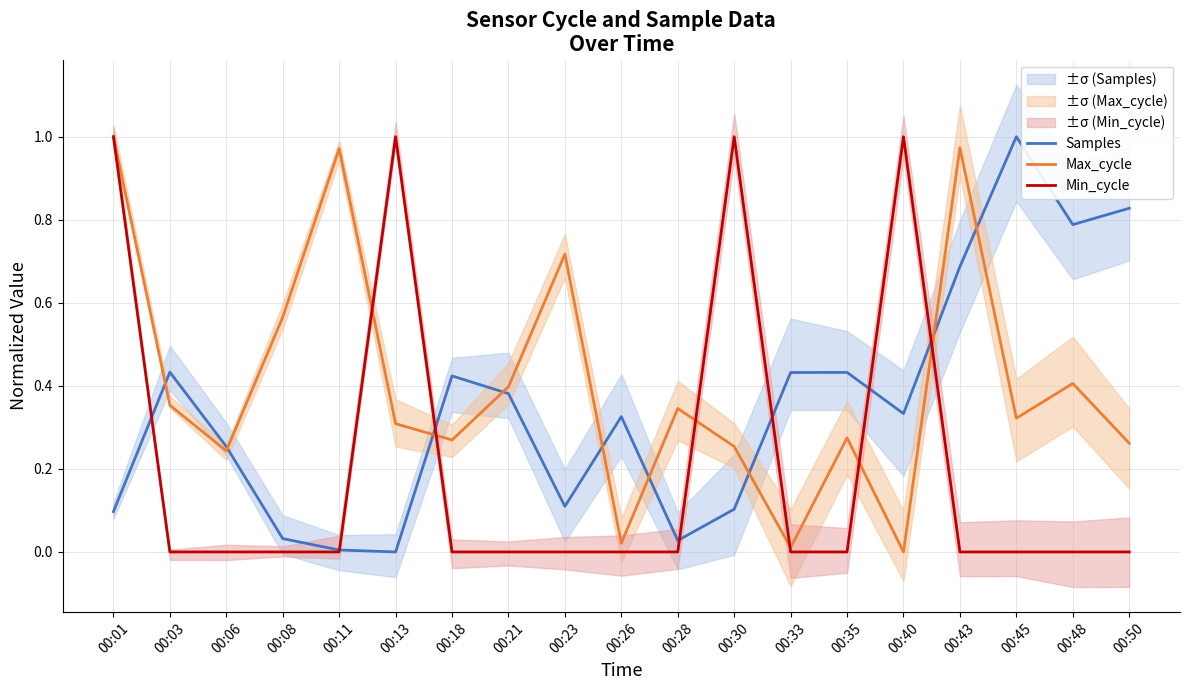

Where is Min_cycle nearest to the value 0?

00:03